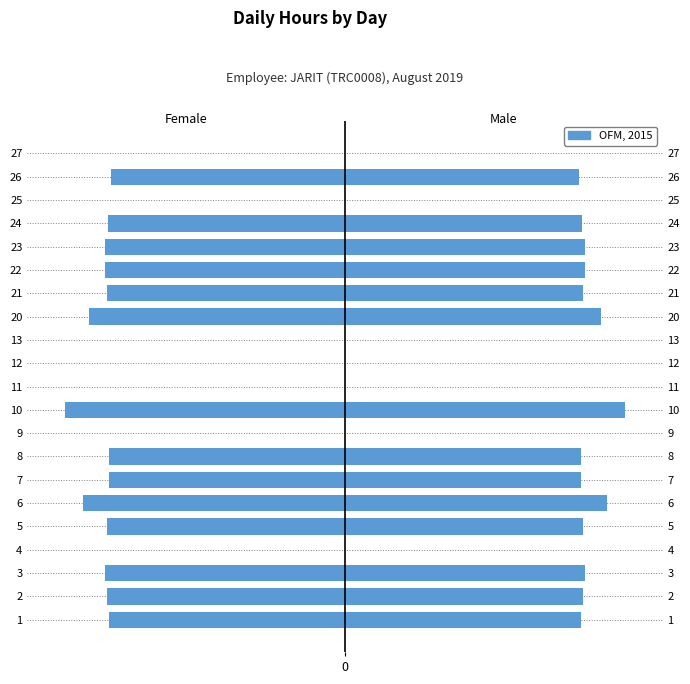

Does the chart contain any negative values?

Yes